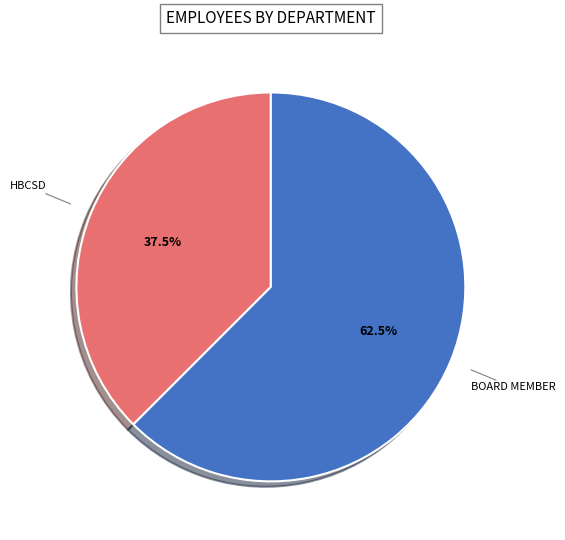

Is there any slice that represents more than half of the pie?

Yes